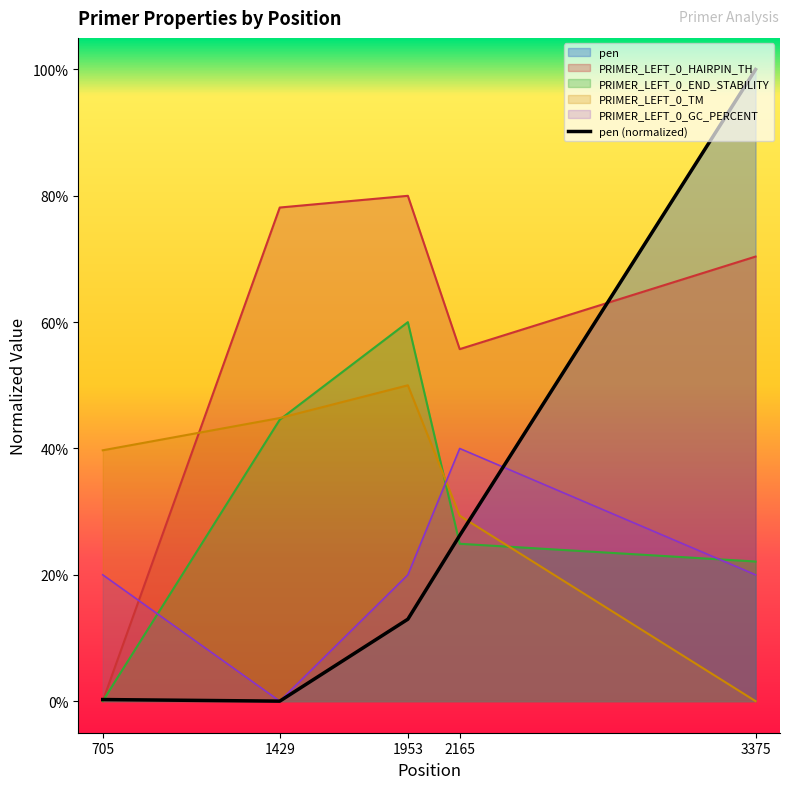

What is the maximum value for PRIMER_LEFT_0_GC_PERCENT?

0.4